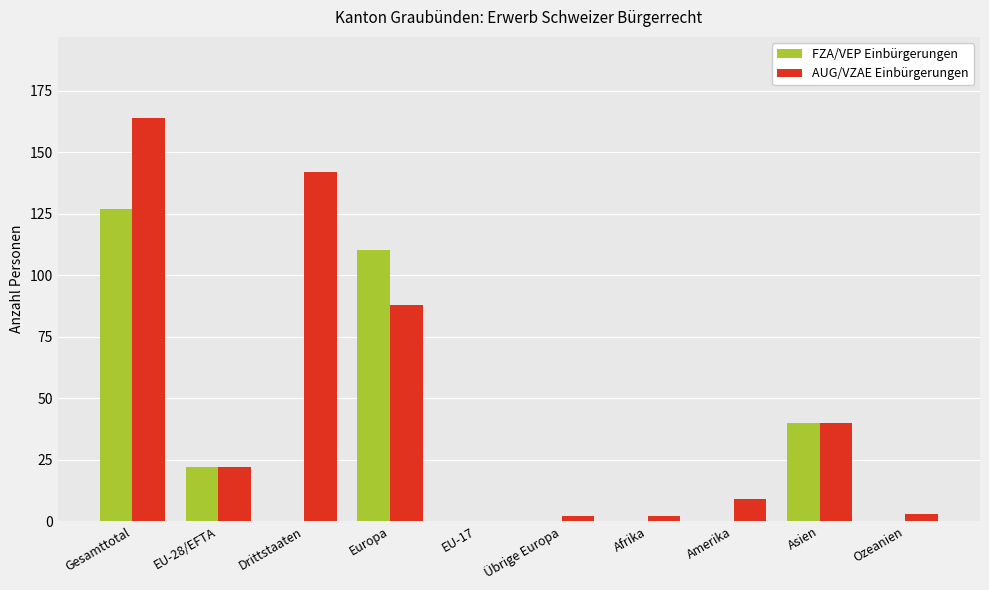

What is the average value of the AUG/VZAE Einbürgerungen series?

47